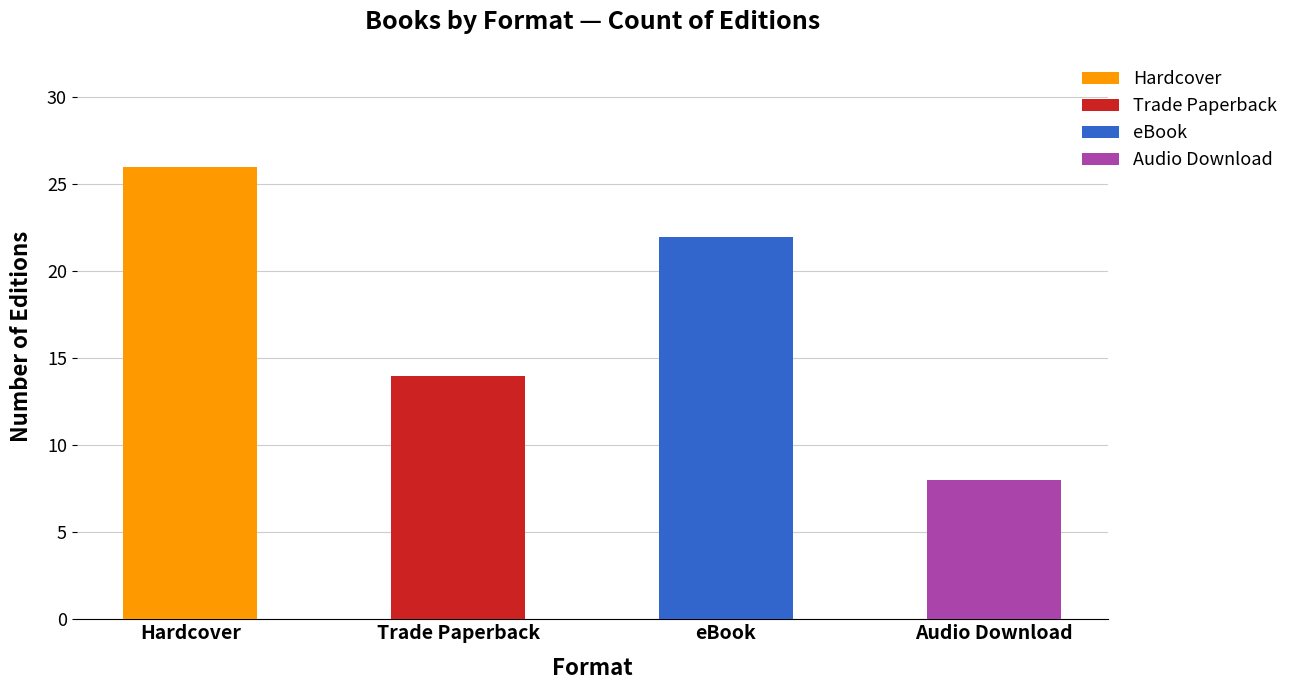

Rank the series by their maximum value, from highest to lowest.

Hardcover, eBook, Trade Paperback, Audio Download